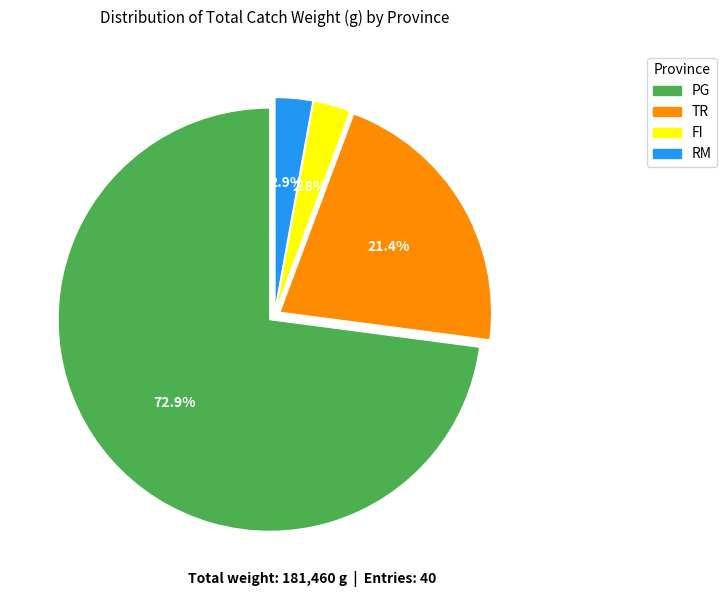

Is it true that TR is 36% of the pie?

False